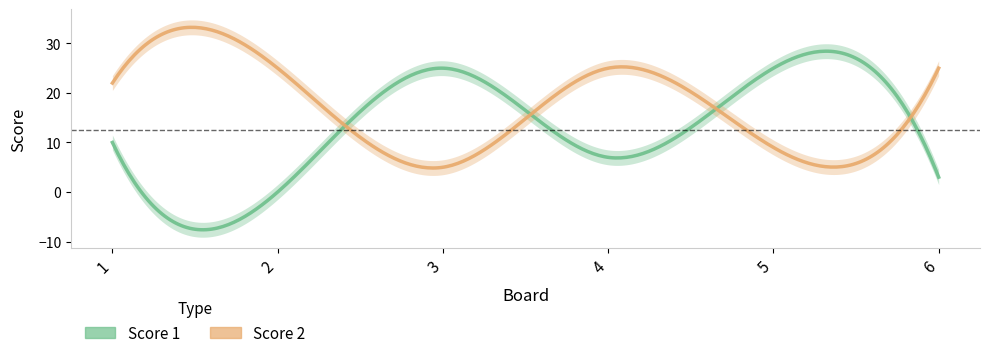

What is the sum of the Score 1 values at 2 and 5?

25